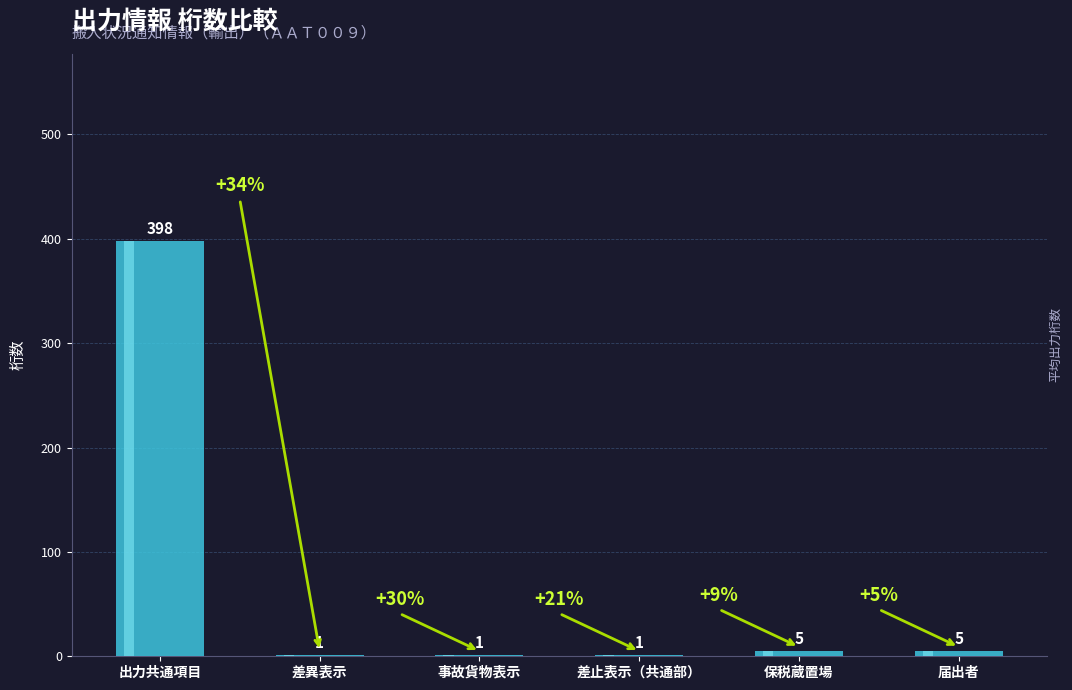

How many categories are shown in the chart?

6